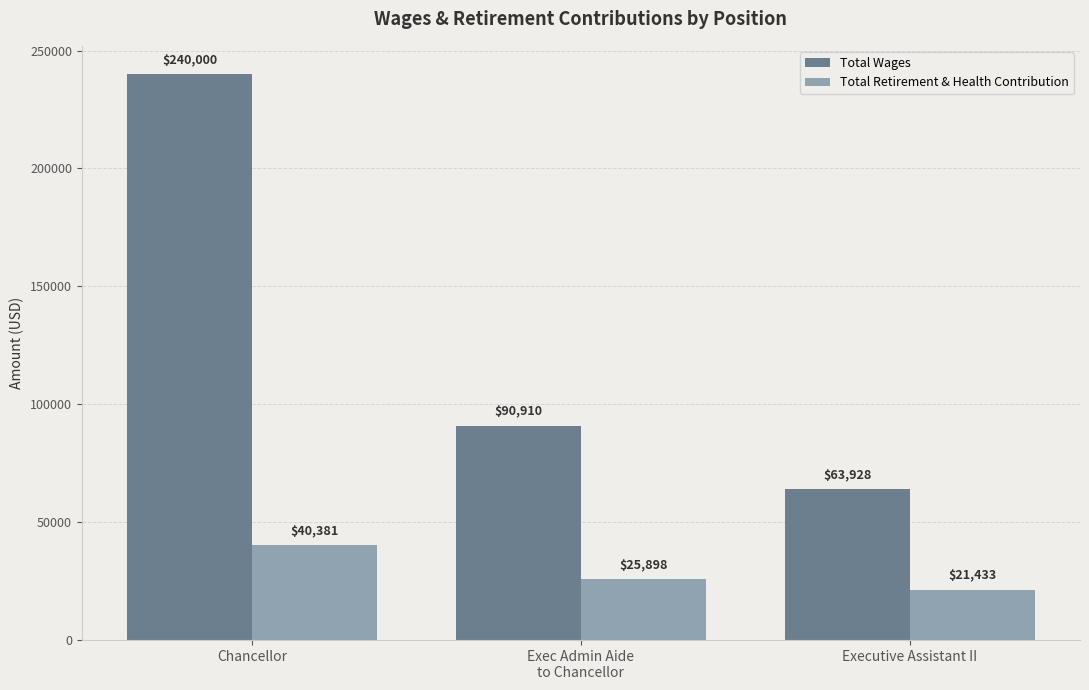

Reading left to right, list all the values displayed in this chart.

Total Wages: Chancellor=240000	Exec Admin Aide
to Chancellor=90910	Executive Assistant II=63928
Total Retirement & Health Contribution: Chancellor=40381	Exec Admin Aide
to Chancellor=25898	Executive Assistant II=21433